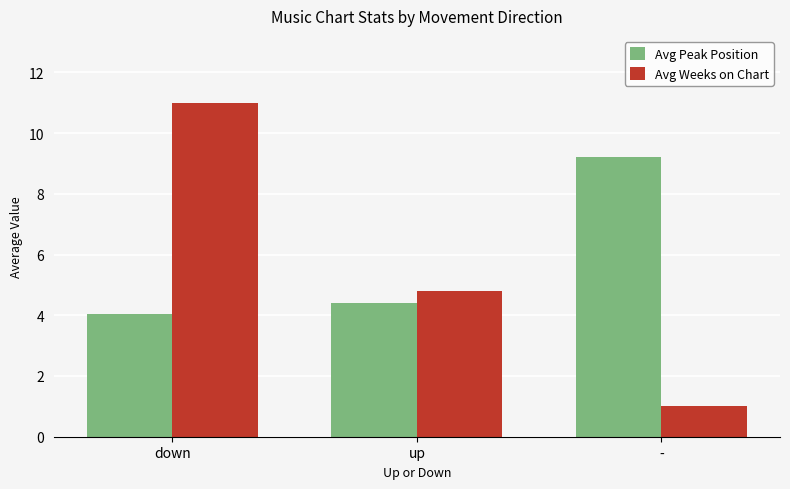

Which series has the largest range (max minus min)?

Avg Weeks on Chart